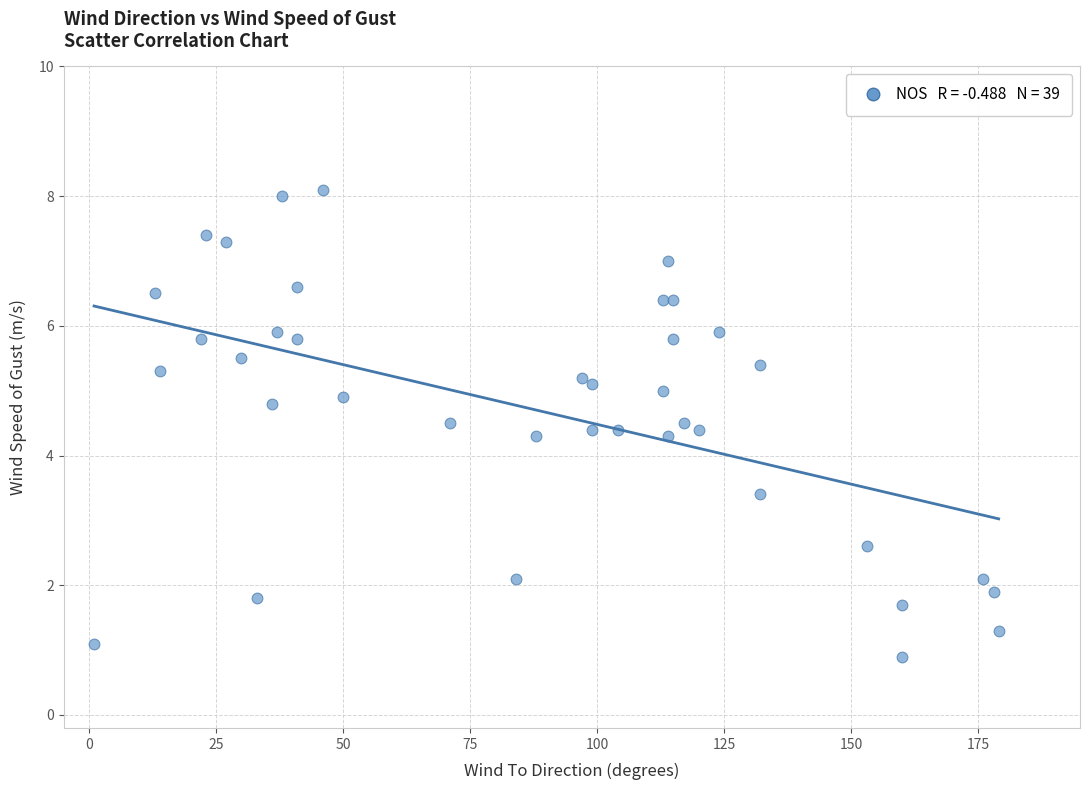

What is the range of X values (max minus min)?

178.0